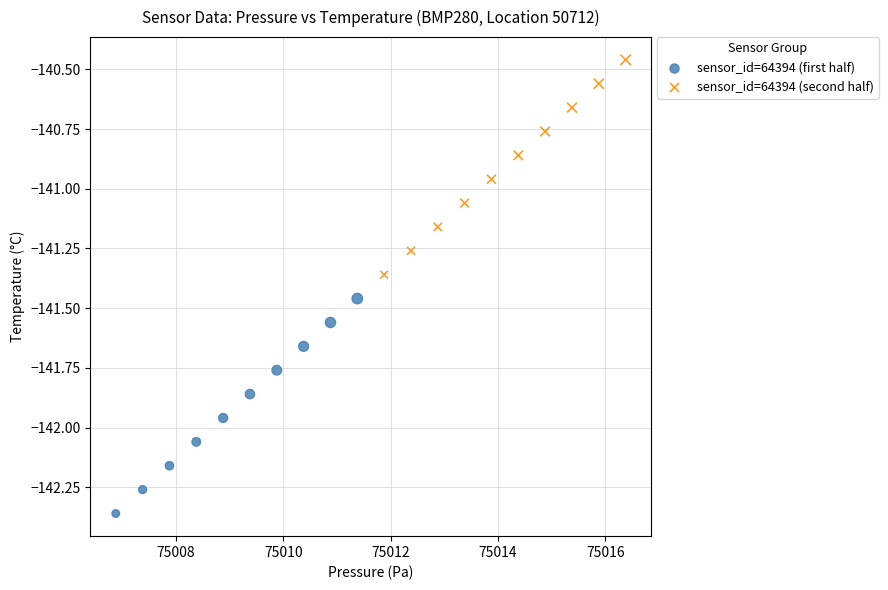

Which series contains the highest Y value?

sensor_id=64394 (second half)